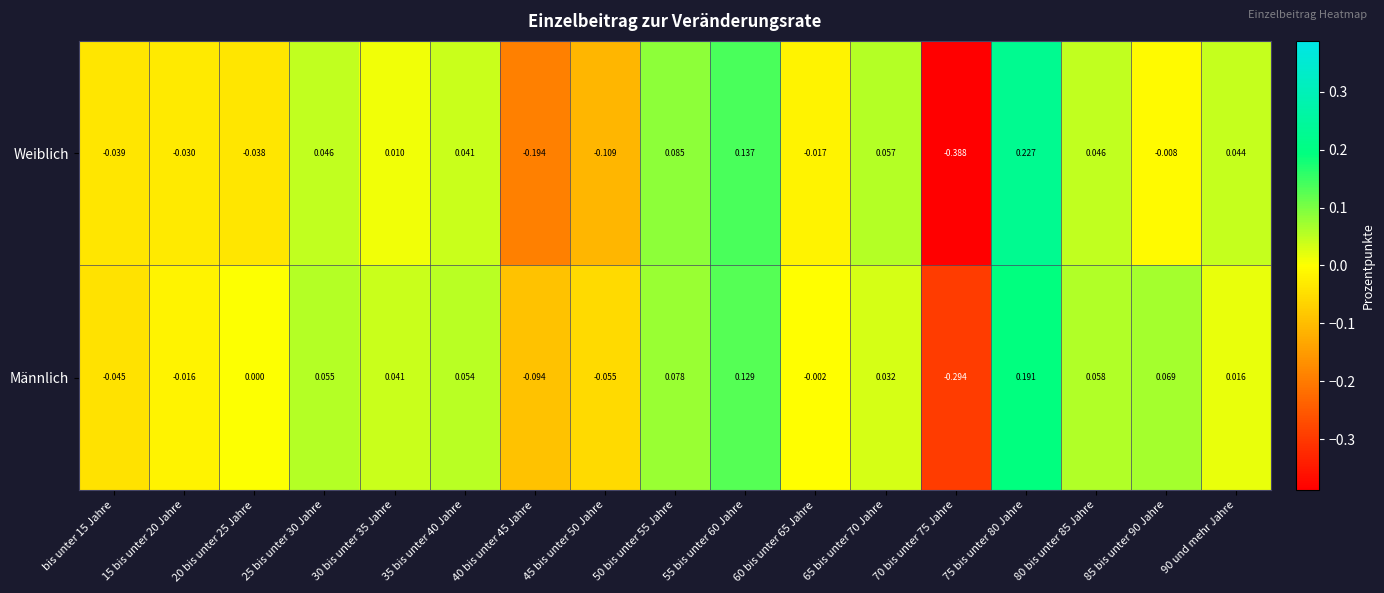

Which series has the largest total across all categories?

Männlich